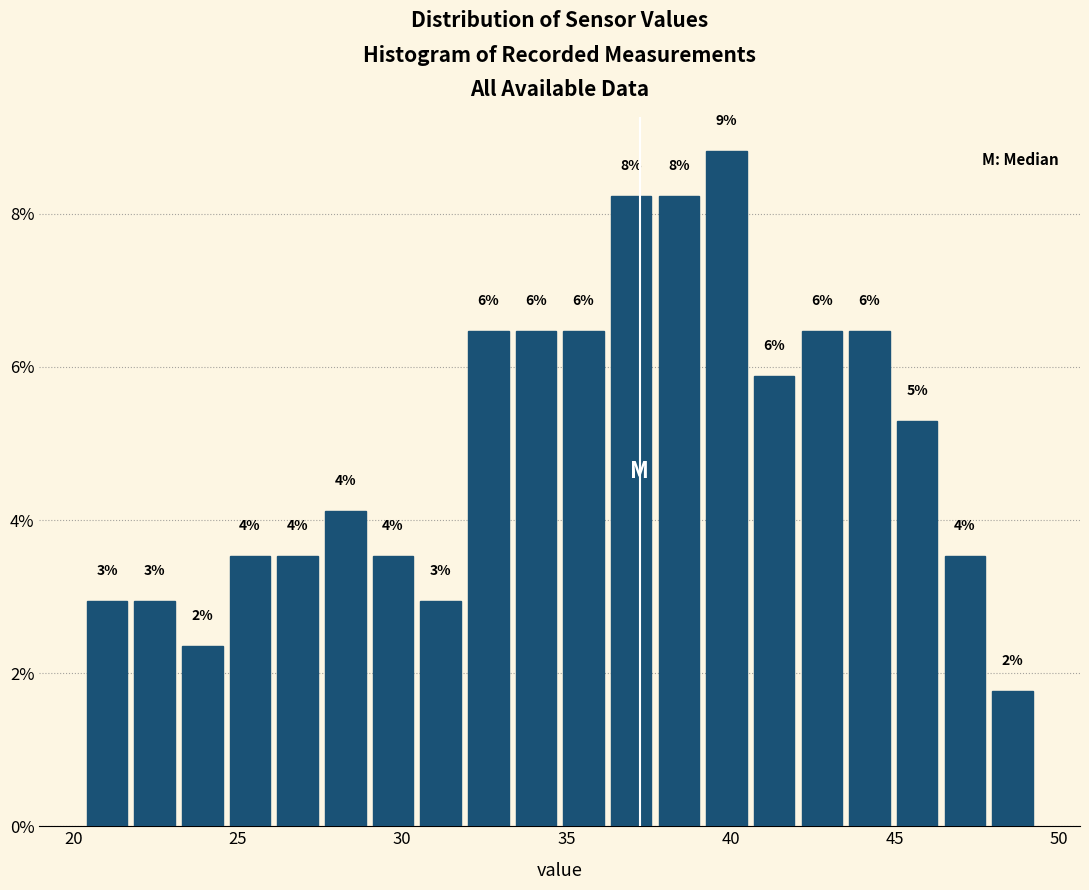

Around what value on the x-axis is the tallest bar? Give the approximate position of its centre, as read against the axis.

40.0